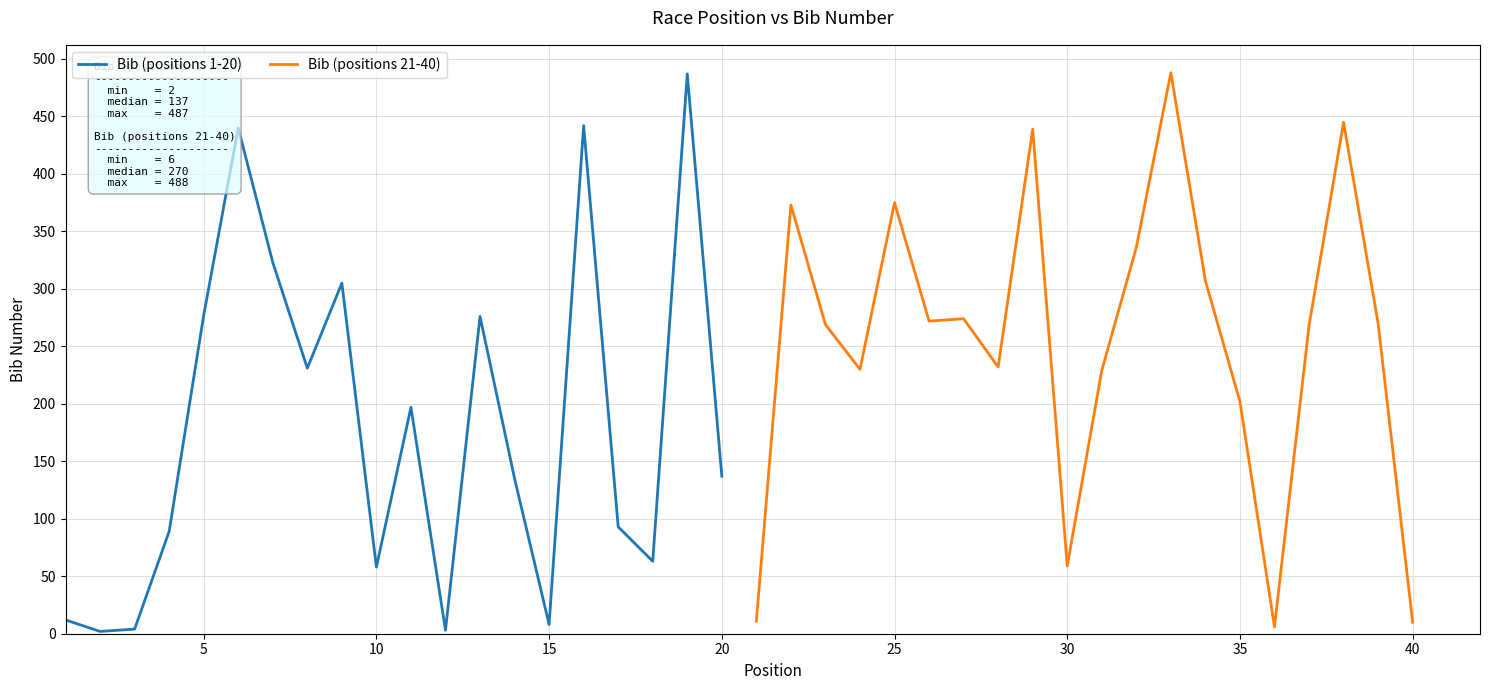

What is the value of the Bib (positions 1-20) point at the 3rd from the left?

4